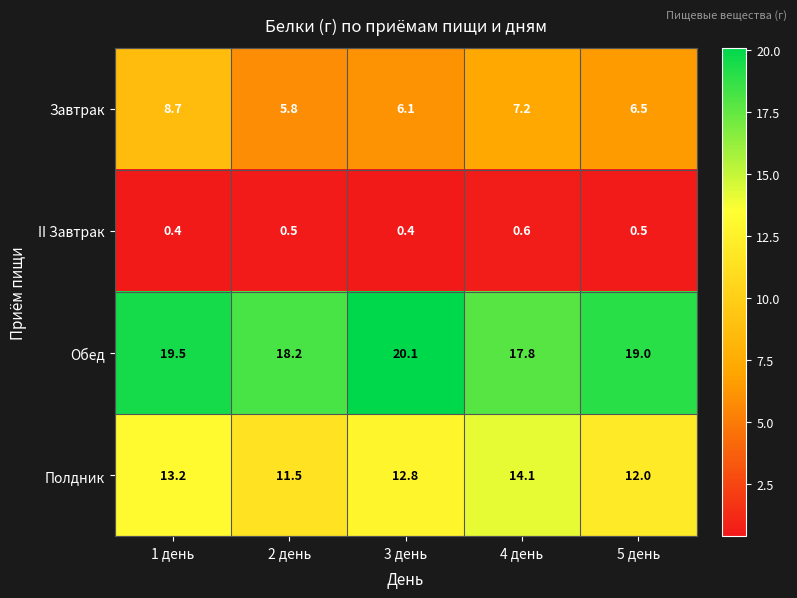

What is the maximum value shown in the chart?

20.1